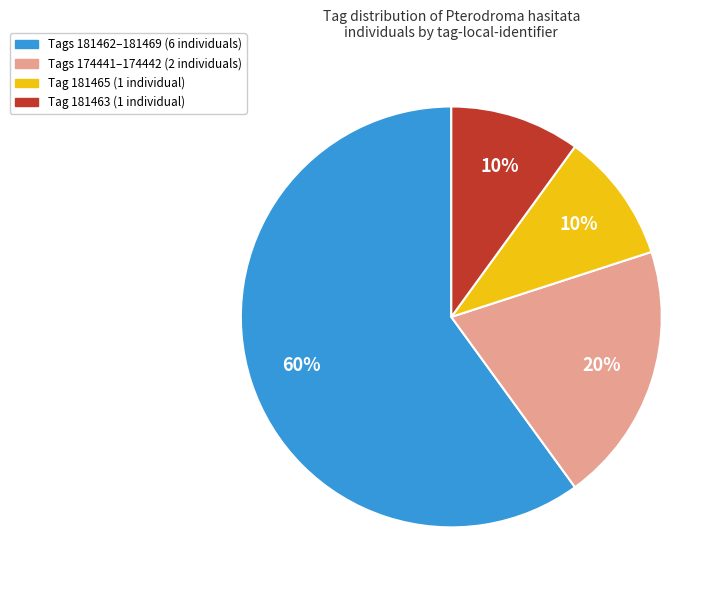

To the nearest percent, what portion does Tags 181462–181469 (6 individuals) represent?

60%